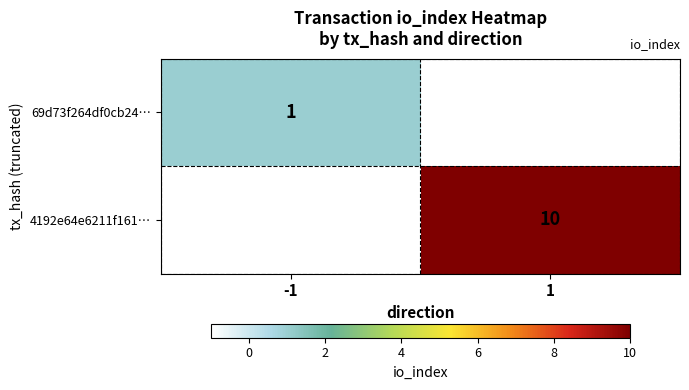

The 69d73f264df0cb24… series shows 0 at -1. True or false?

False